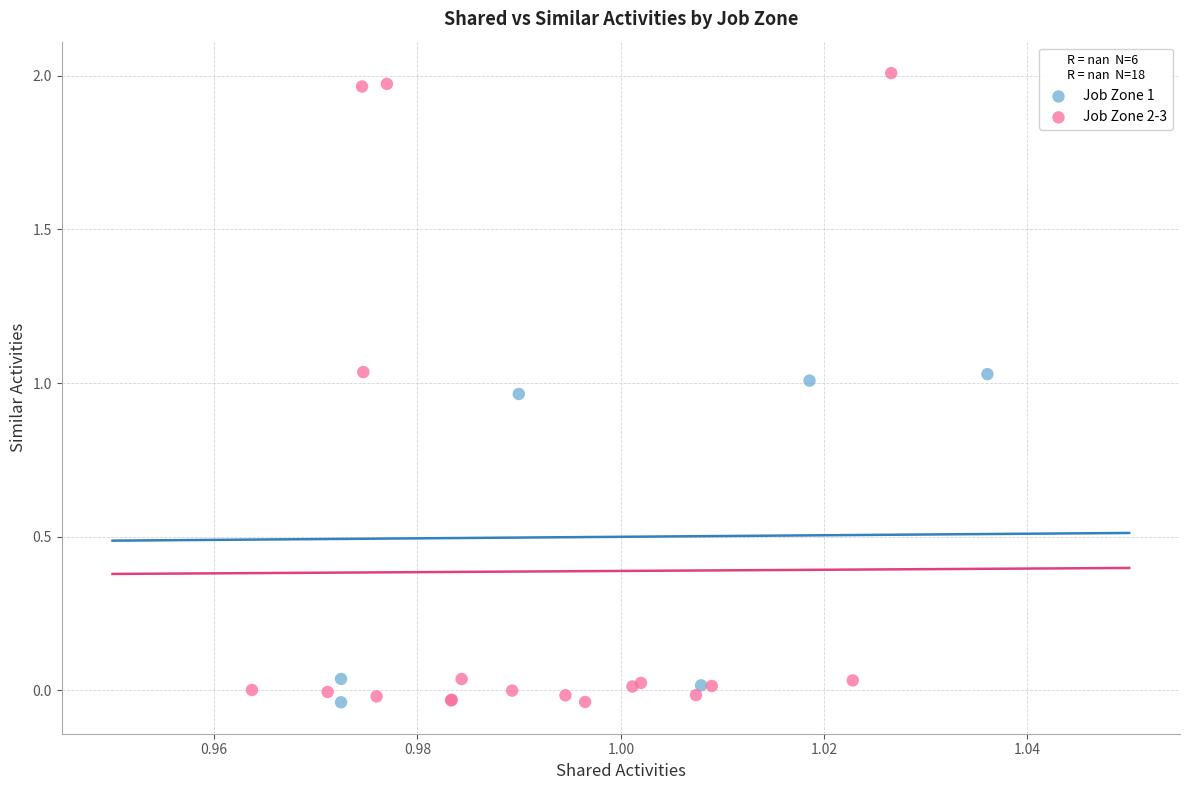

Which series has the largest Y range (max minus min)?

Job Zone 2-3